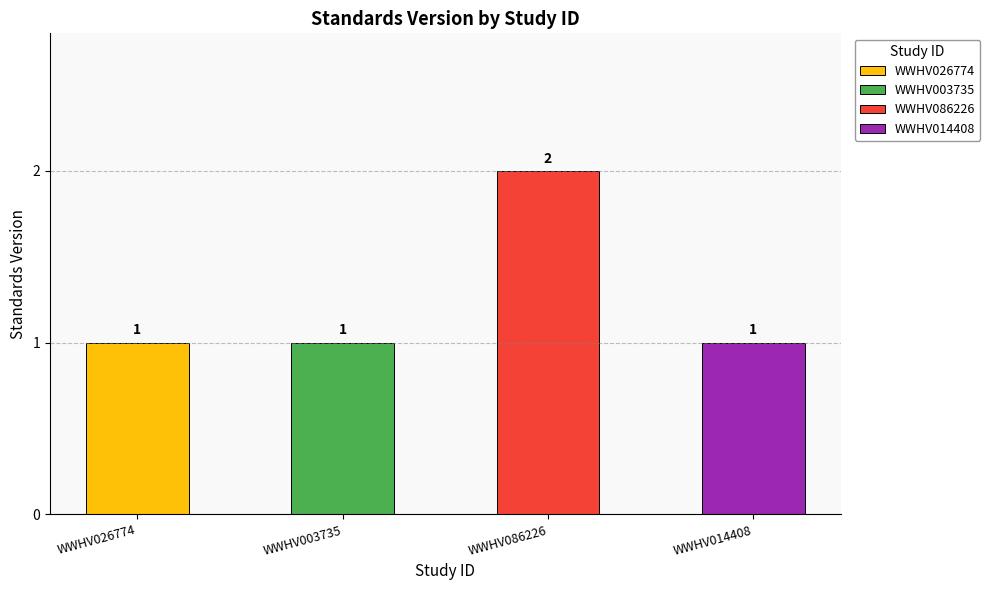

Approximately how many times larger is the value at WWHV003735 compared to WWHV026774?

1.0